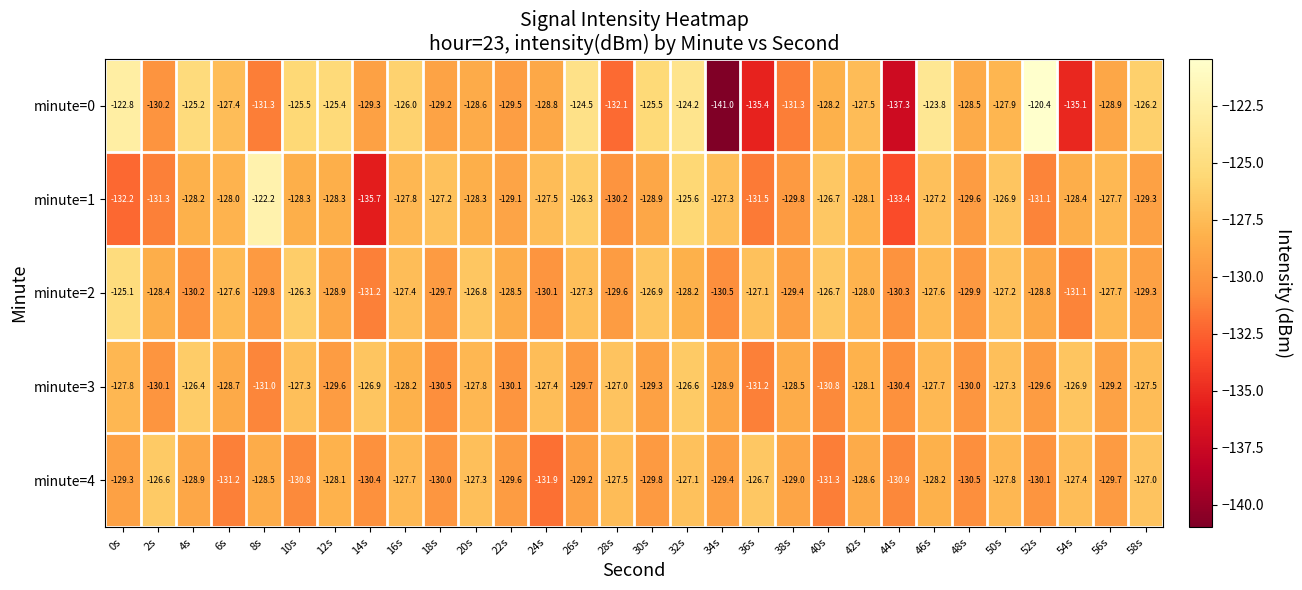

What is the total value across all series at 24s?

-645.7